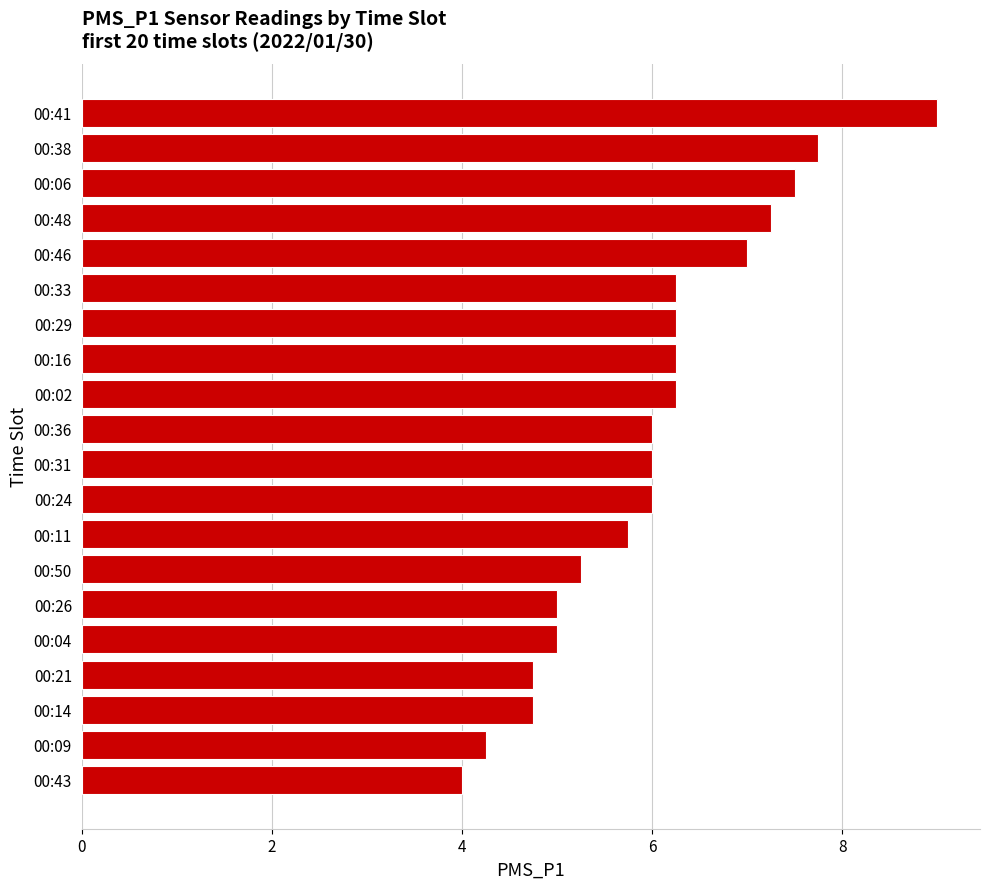

Read the value at 00:21.

4.8